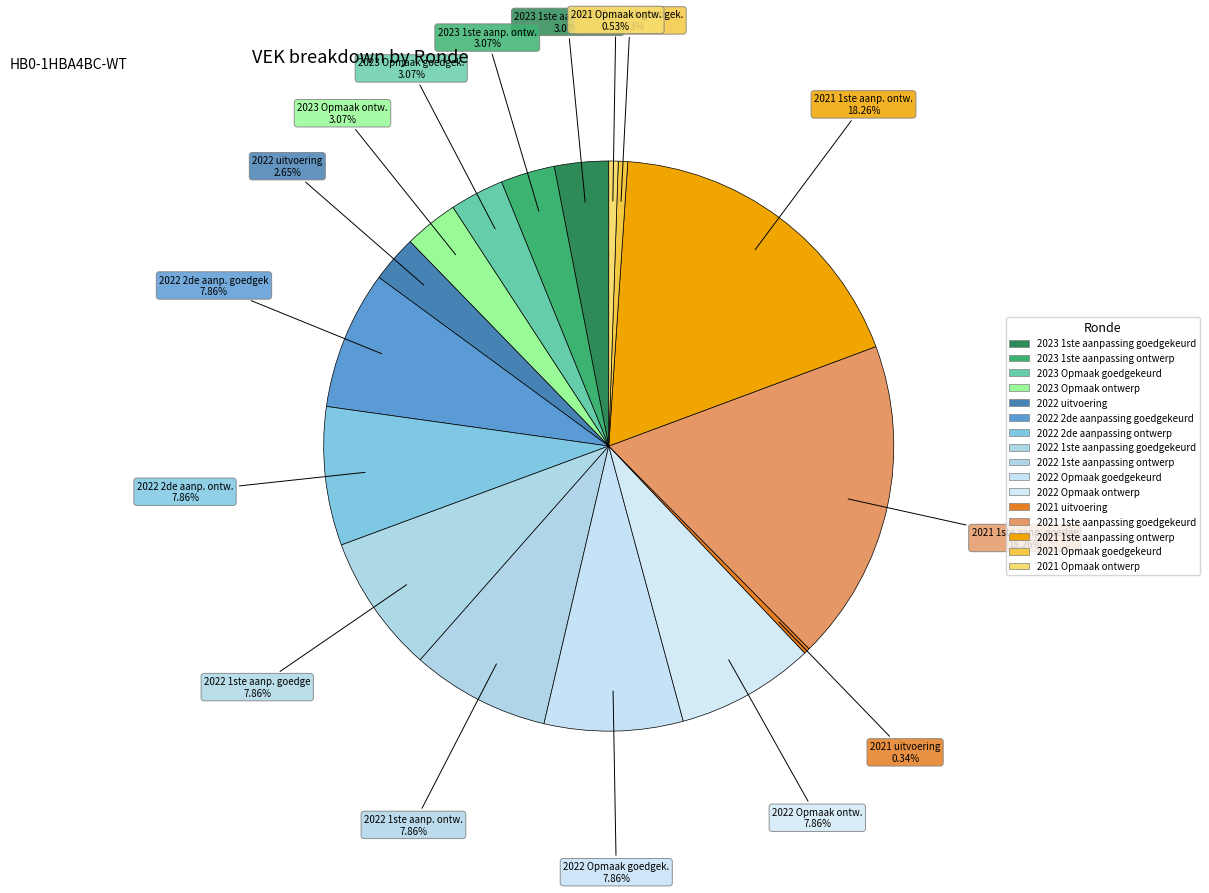

What percentage do 2022 Opmaak ontwerp and 2021 1ste aanpassing ontwerp together represent?

26.1%